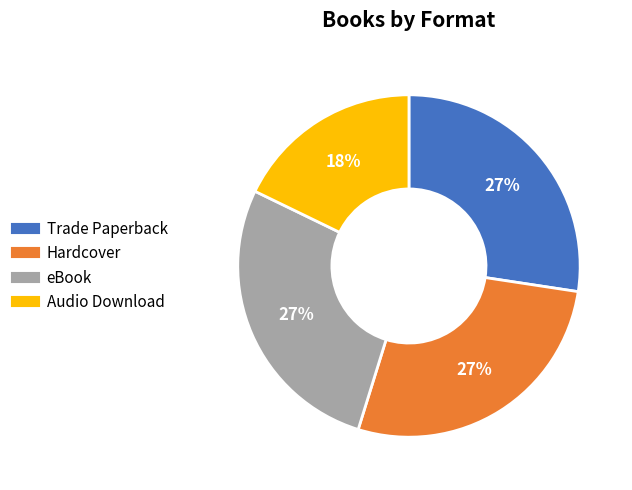

To the nearest percent, what is the average slice percentage?

25%